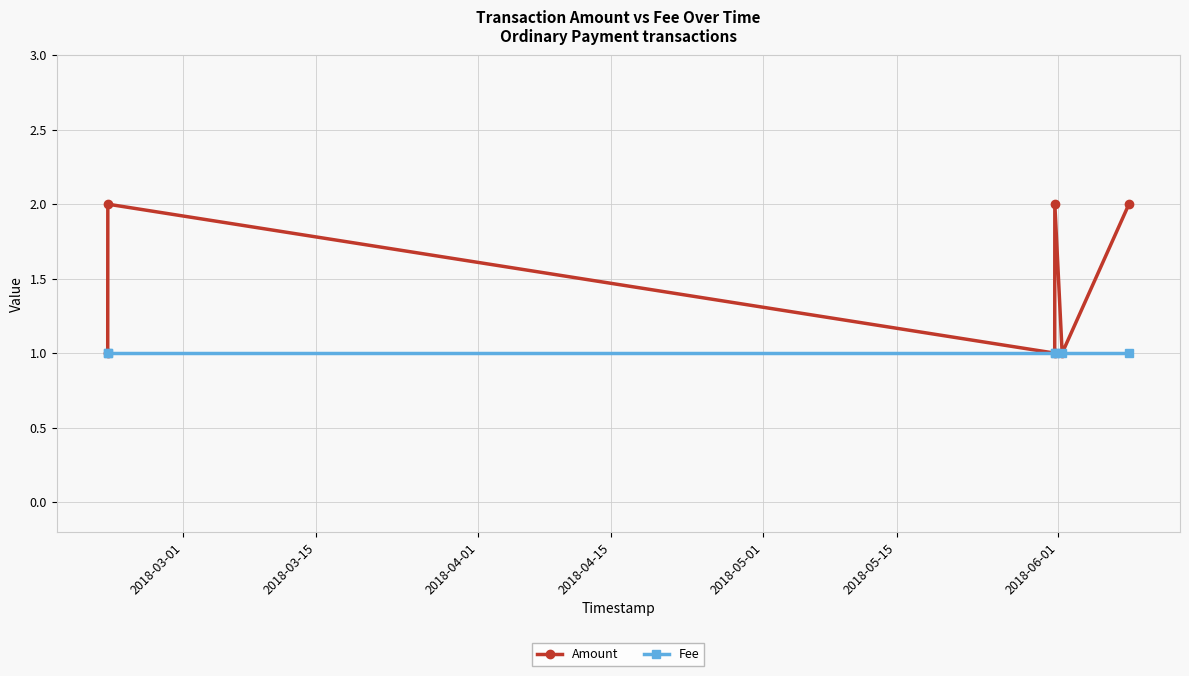

Which series has the largest range (max minus min)?

Amount